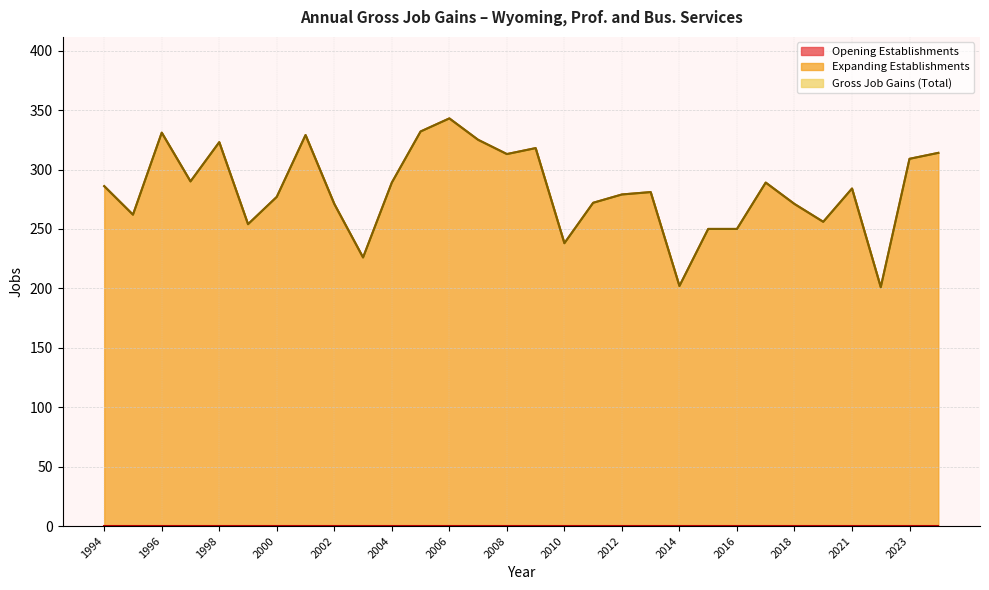

Rank the categories by Gross Job Gains (Total) value from lowest to highest.

2022, 2014, 2003, 2010, 2015, 2016, 1999, 2019, 1995, 2002, 2018, 2011, 2000, 2012, 2013, 2021, 1994, 2004, 2017, 1997, 2023, 2008, 2024, 2009, 1998, 2007, 2001, 1996, 2005, 2006